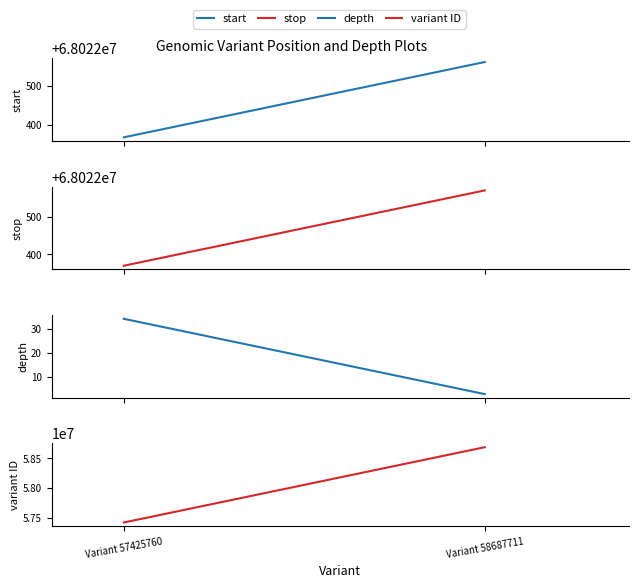

Which series changed the most between Variant 57425760 and Variant 58687711?

variant ID